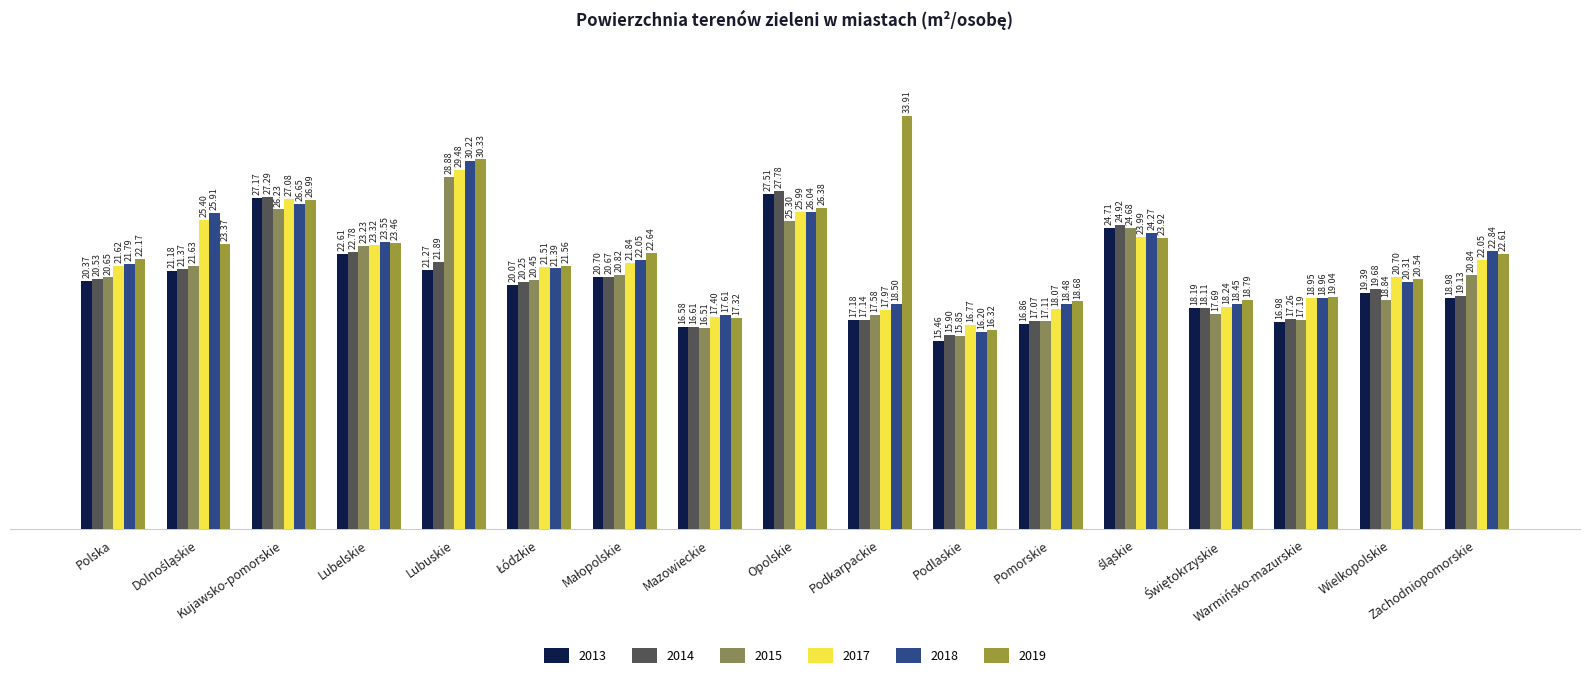

How many values in the 2017 series are below 21?

7